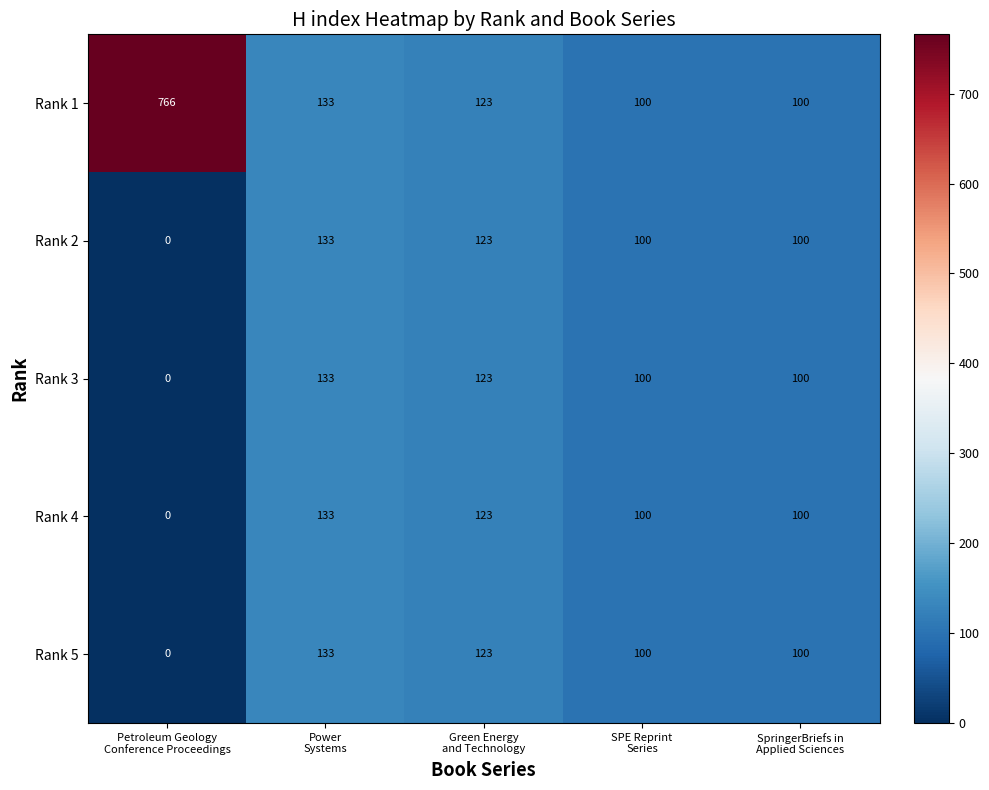

Reading left to right, extract all data points from this chart.

Rank 1: 766	133	123	100	100
Rank 2: 0	133	123	100	100
Rank 3: 0	133	123	100	100
Rank 4: 0	133	123	100	100
Rank 5: 0	133	123	100	100